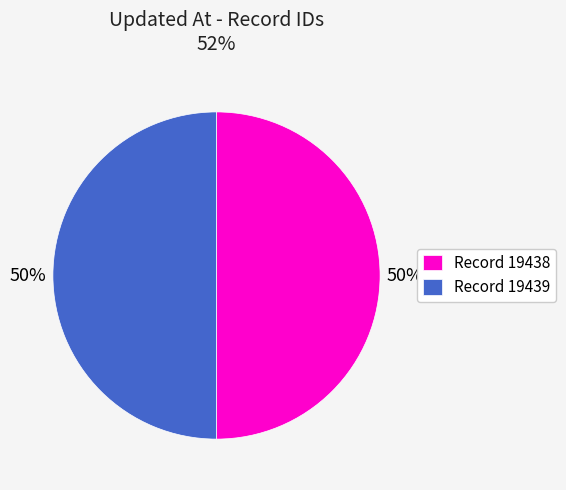

Do Record 19438 and Record 19439 together represent more than half of the pie?

Yes